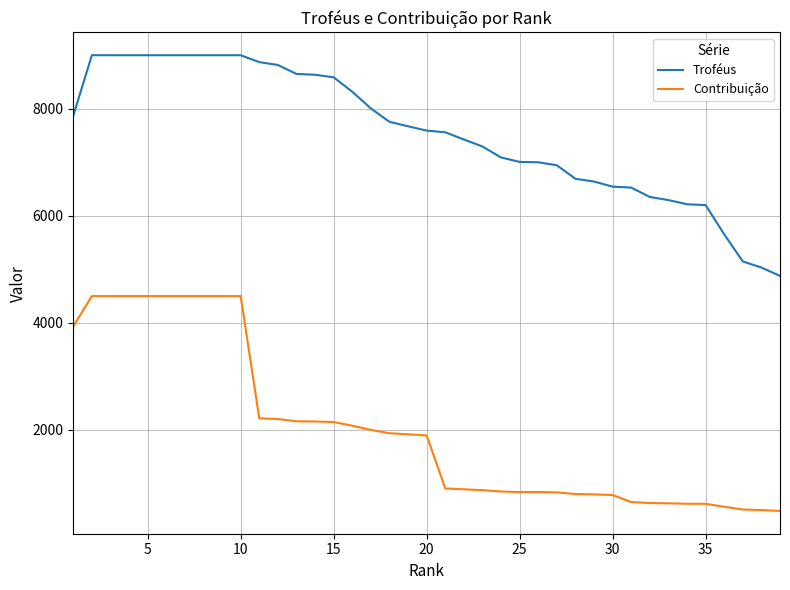

What is the minimum value for Contribuição?

487